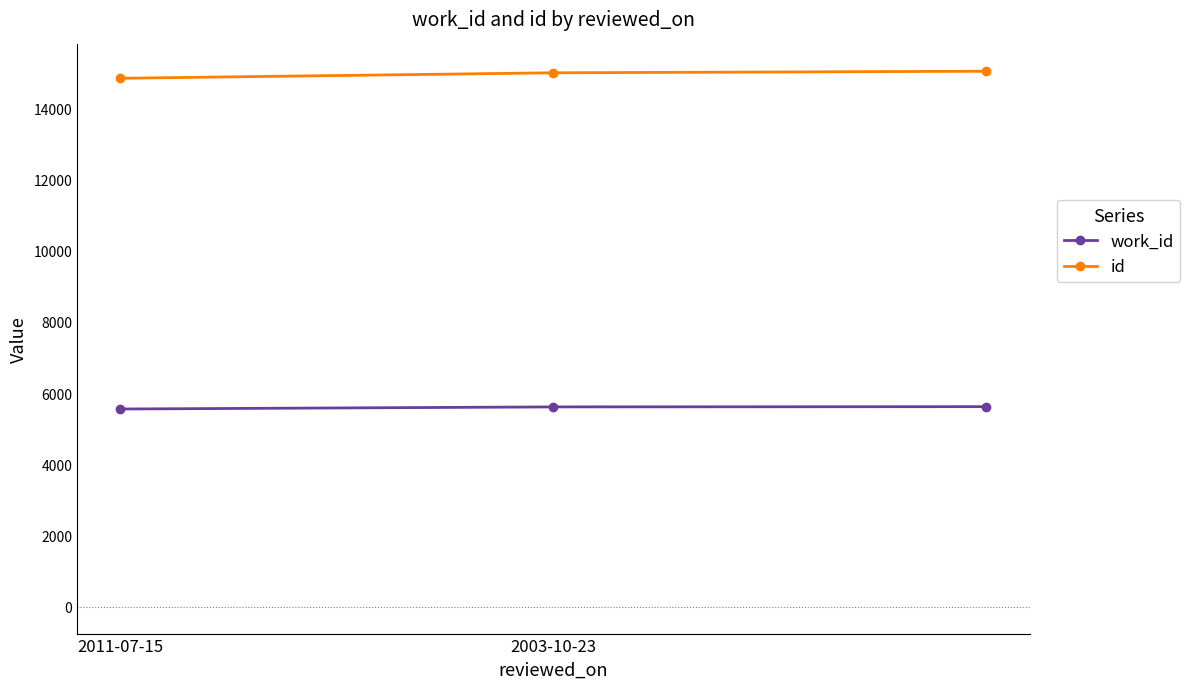

What is the value of the work_id point at the 3rd from the left?

5619